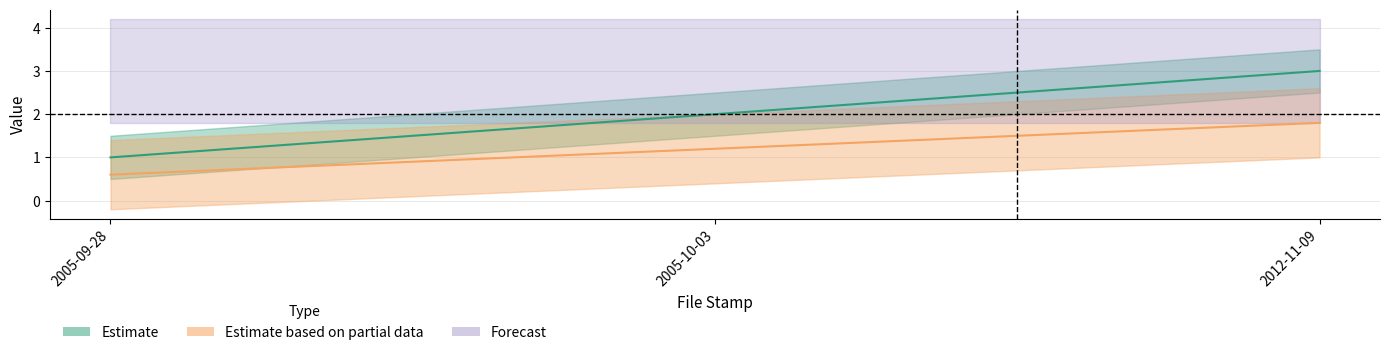

At which category does the chart reach its minimum across all series?

2005-09-28